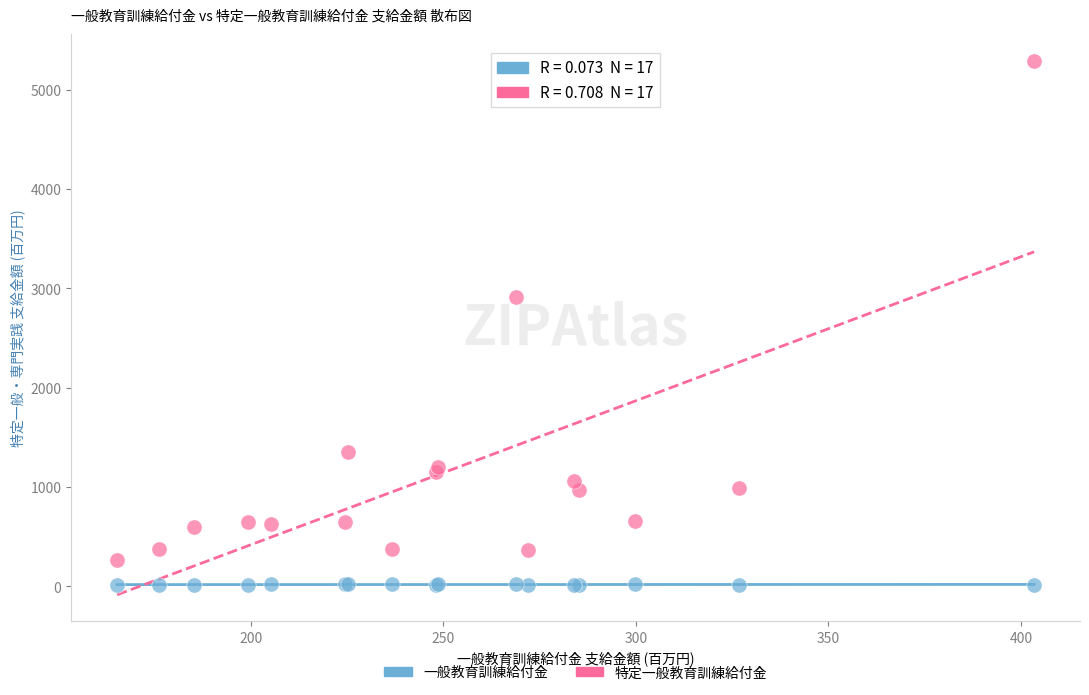

Which series has the widest spread of Y values?

特定一般教育訓練給付金